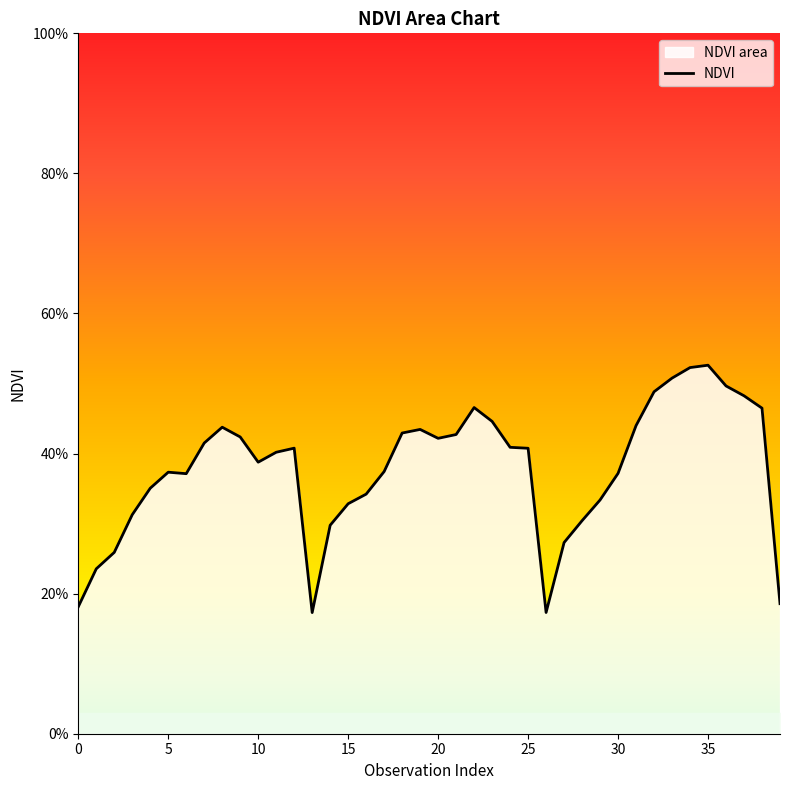

How many points are lower than both their immediate neighbors (excluding endpoints)?

5